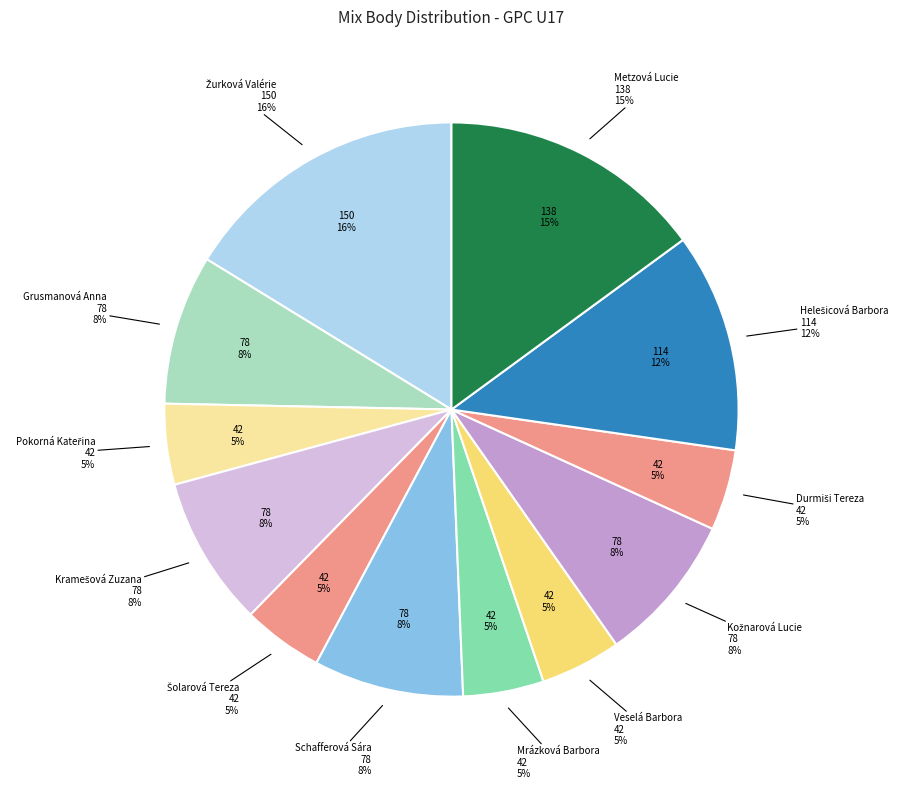

To the nearest percent, what portion does Kožnarová Lucie represent?

8%